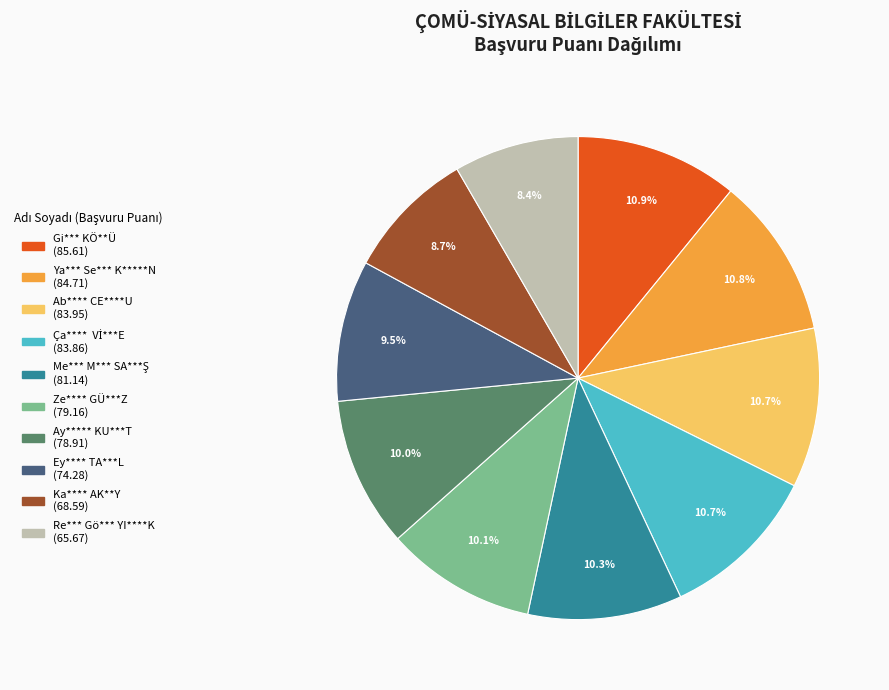

How many segments does this pie chart have?

10